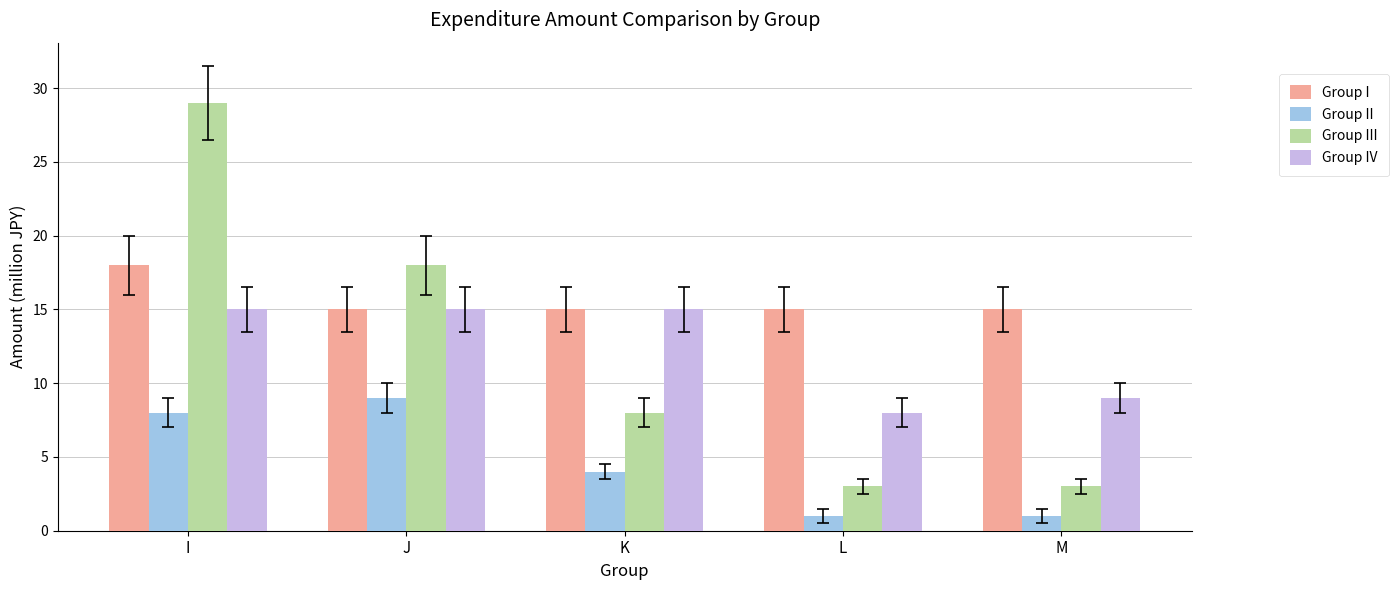

Are the bars horizontal?

No